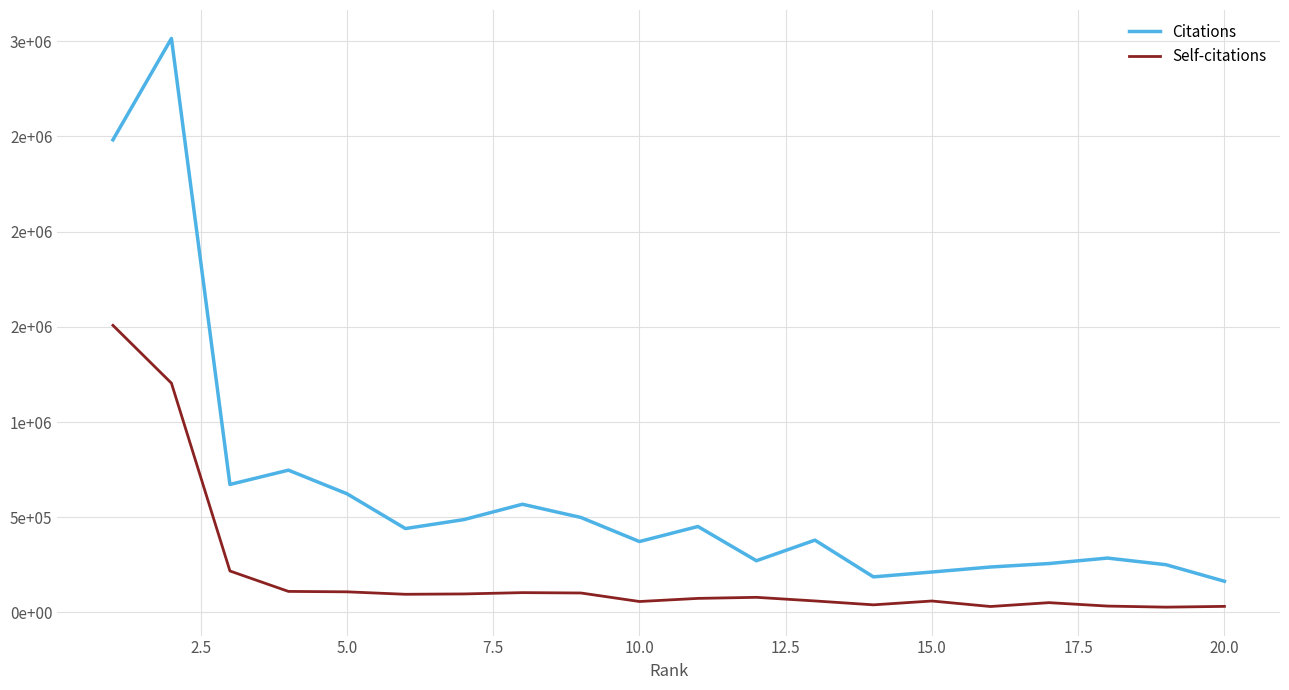

Reading left to right, what are all the values shown in this chart?

Citations: 2482139	3014613	672133	747202	623422	440575	487707	568273	498761	372350	451313	271569	379737	186753	212317	238601	256835	285540	250779	163820
Self-citations: 1507822	1204154	217779	110461	108271	95378	97200	104069	102159	57417	73821	79378	60375	39974	60083	31180	51426	33456	27813	31866